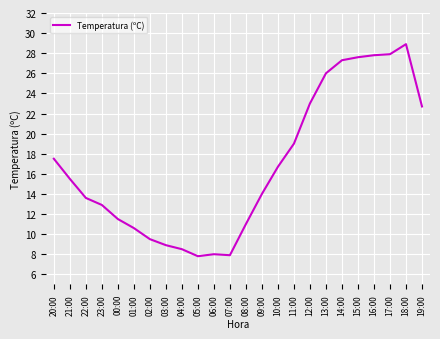

The value at 20:00 is 22.8. True or false?

False